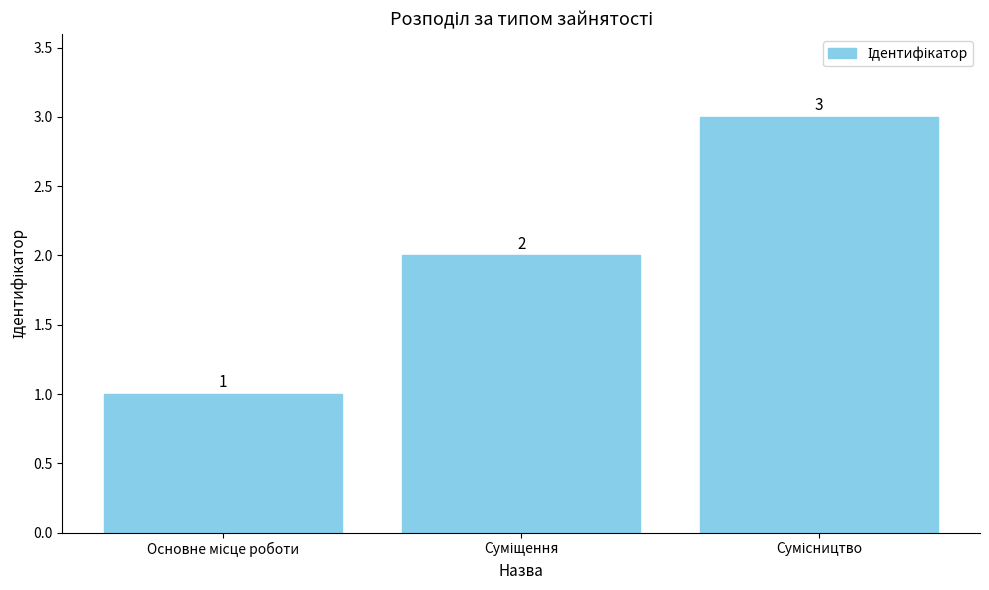

What is the maximum value shown in the chart?

3